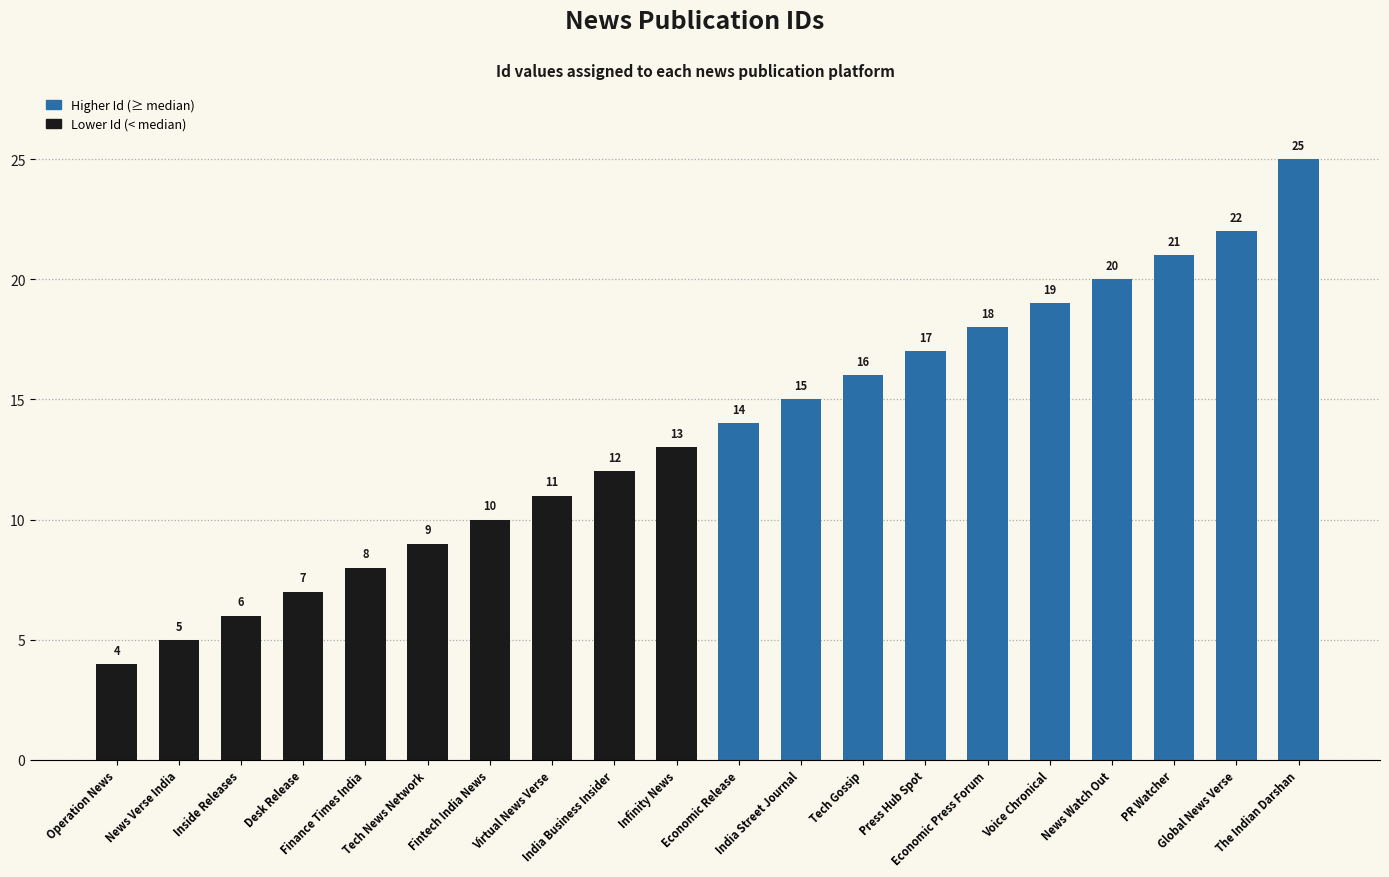

Rank the categories by value from highest to lowest.

The Indian Darshan, Global News Verse, PR Watcher, News Watch Out, Voice Chronical, Economic Press Forum, Press Hub Spot, Tech Gossip, India Street Journal, Economic Release, Infinity News, India Business Insider, Virtual News Verse, Fintech India News, Tech News Network, Finance Times India, Desk Release, Inside Releases, News Verse India, Operation News